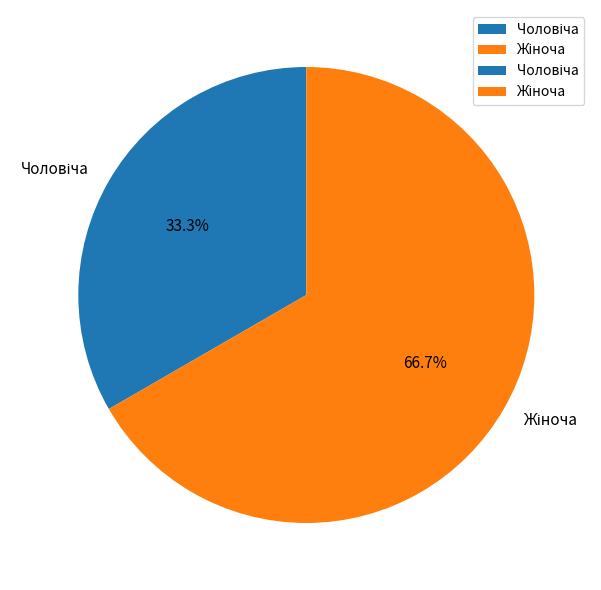

Is there any slice that represents more than half of the pie?

Yes